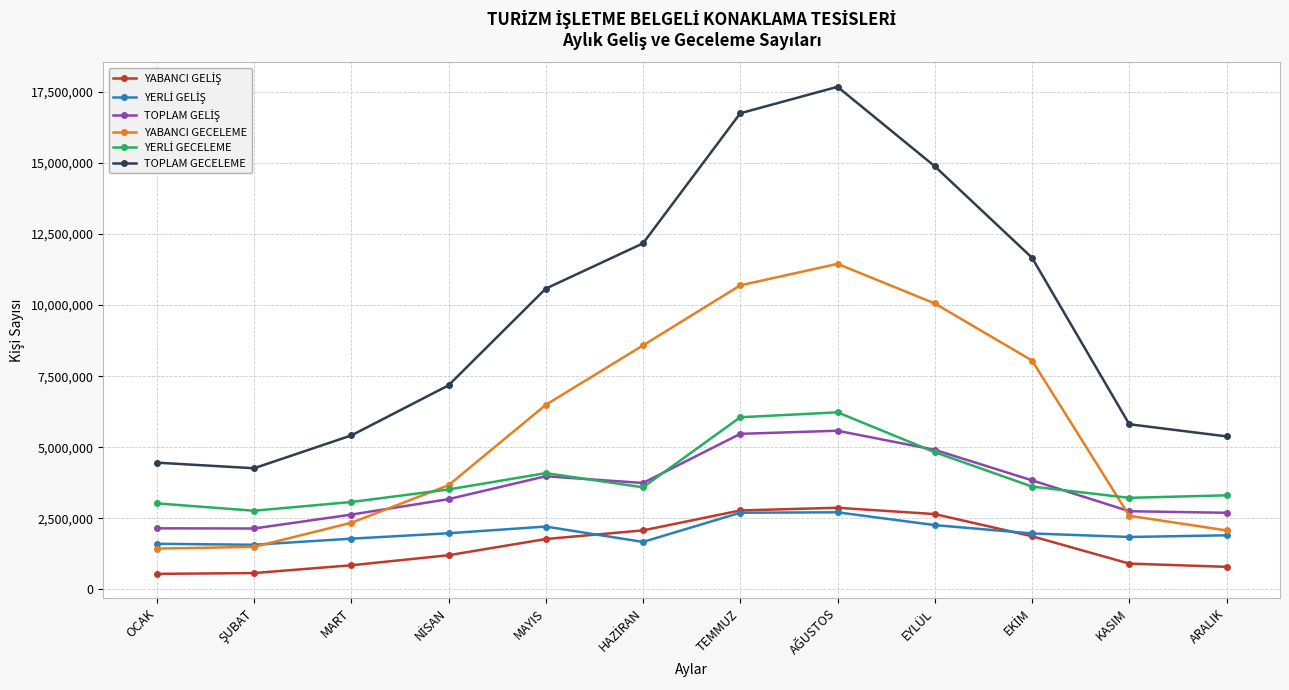

Which series has the largest total across all categories?

TOPLAM GECELEME